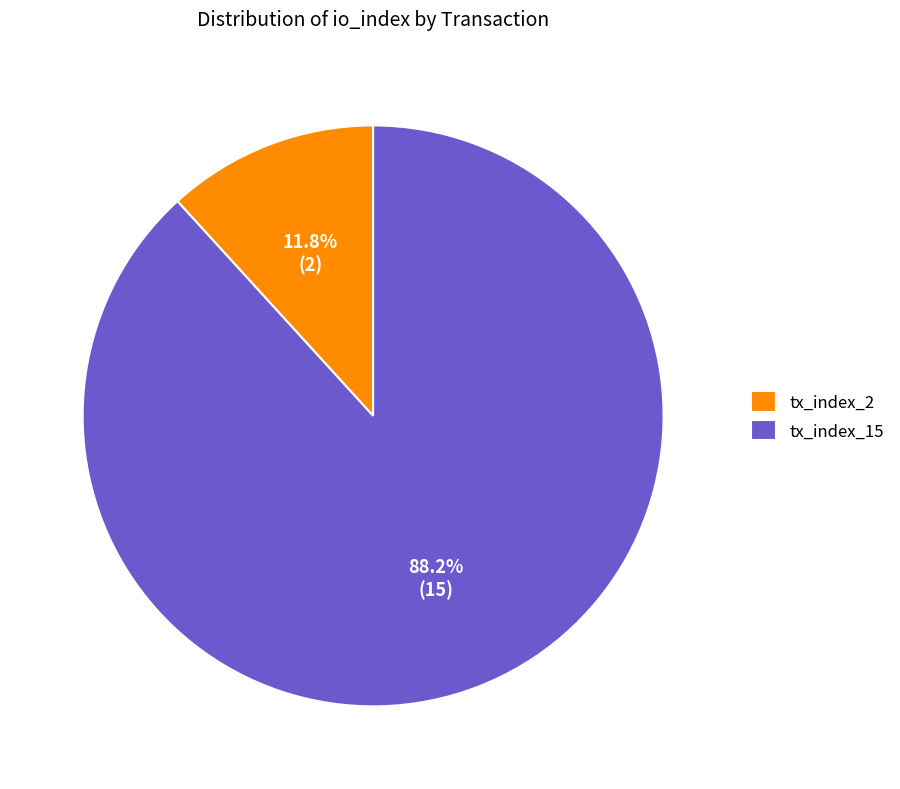

Does tx_index_15 account for over 50% of the chart?

Yes